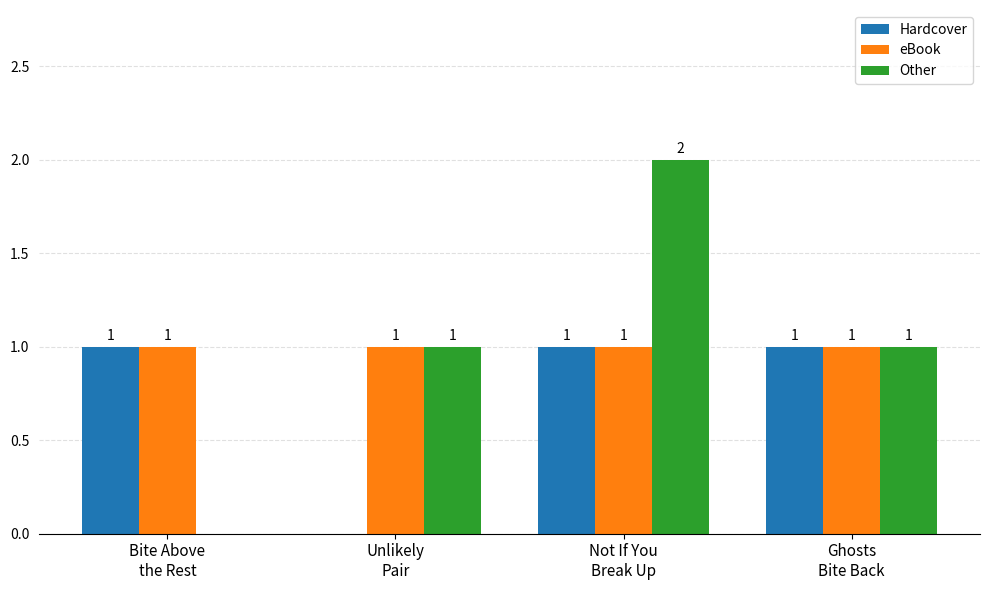

How many series are shown in this chart?

3